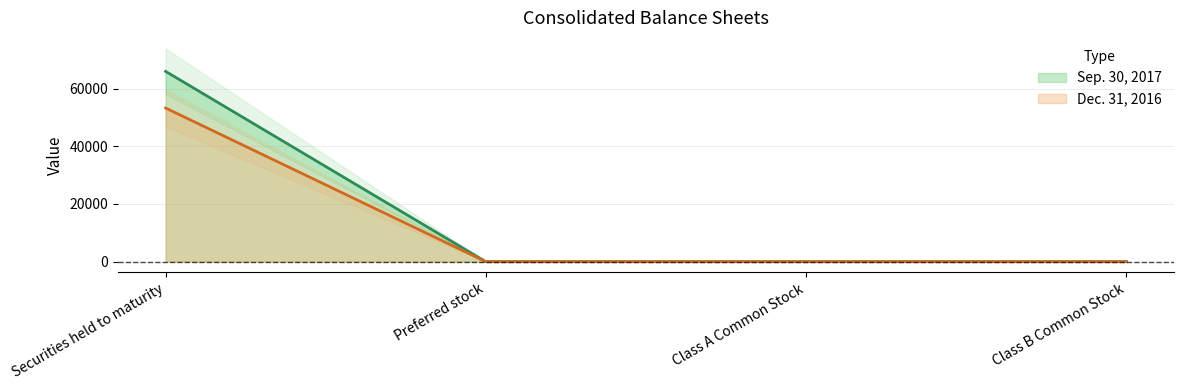

At which category is the sum across all series the highest?

Securities held to maturity